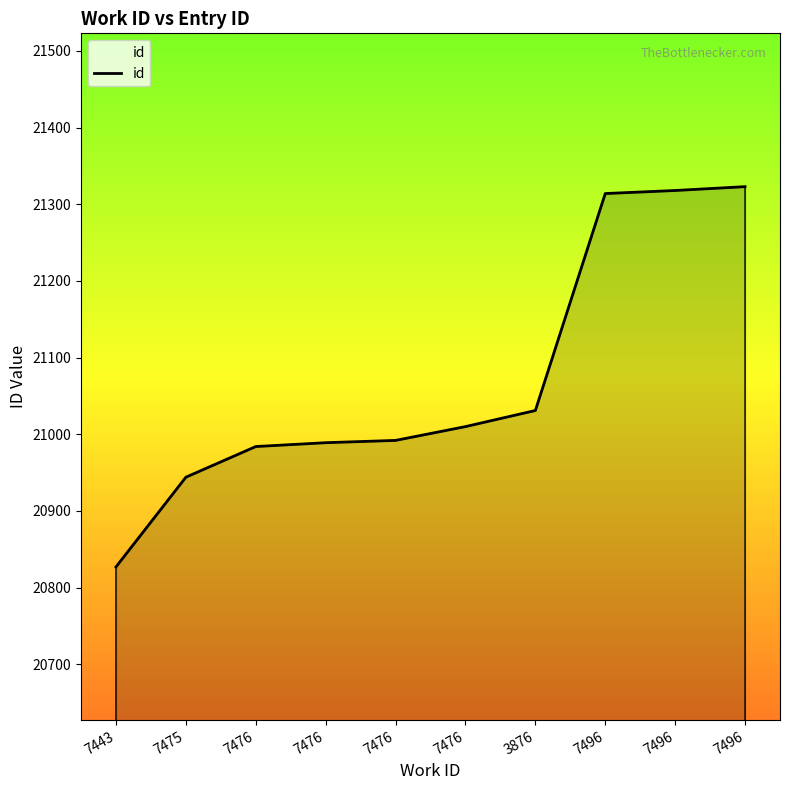

What is the difference between the maximum and minimum values?

496